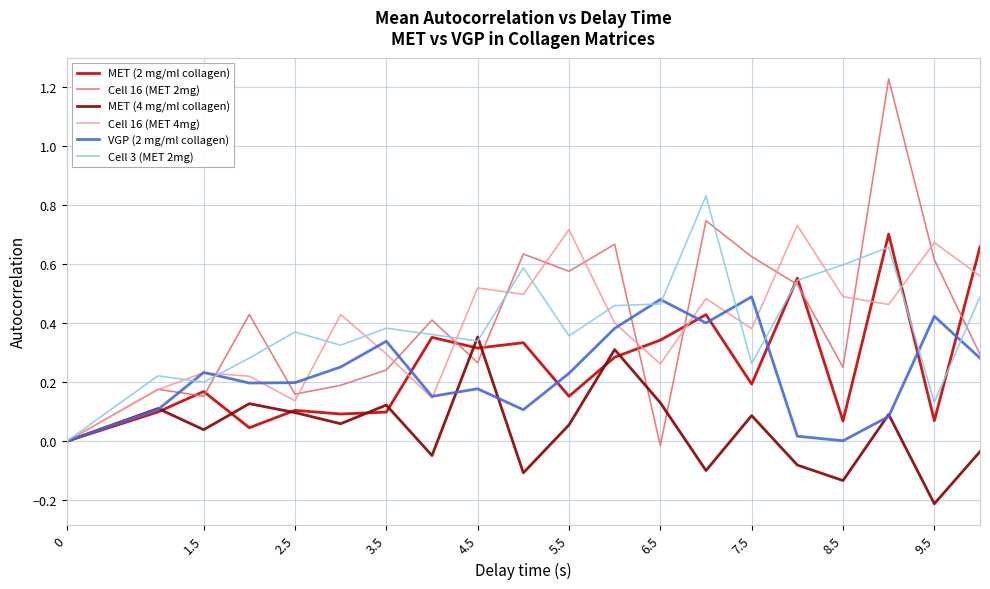

Which series has the widest spread of values?

Cell 16 (MET 2mg)